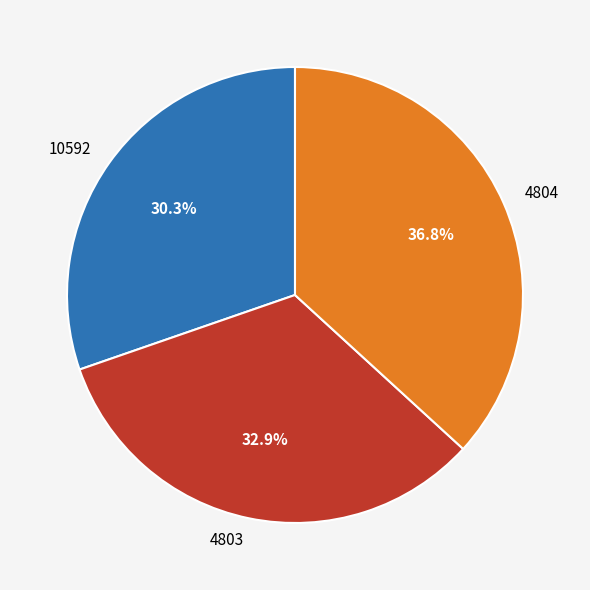

Is there any slice that represents more than half of the pie?

No